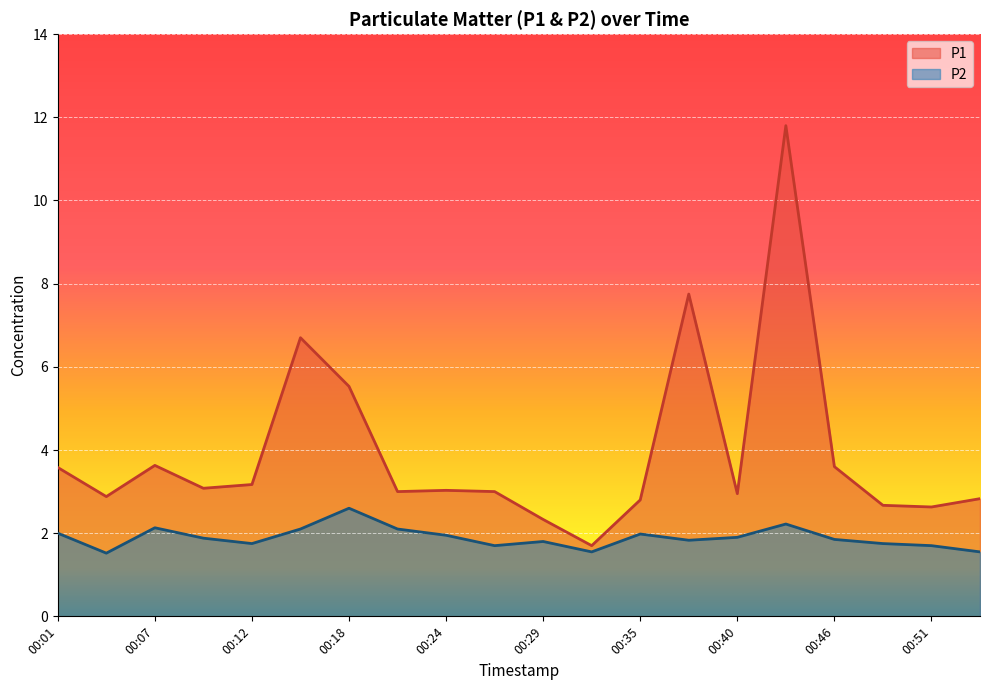

True or false: P1 and P2 cross at least once.

False